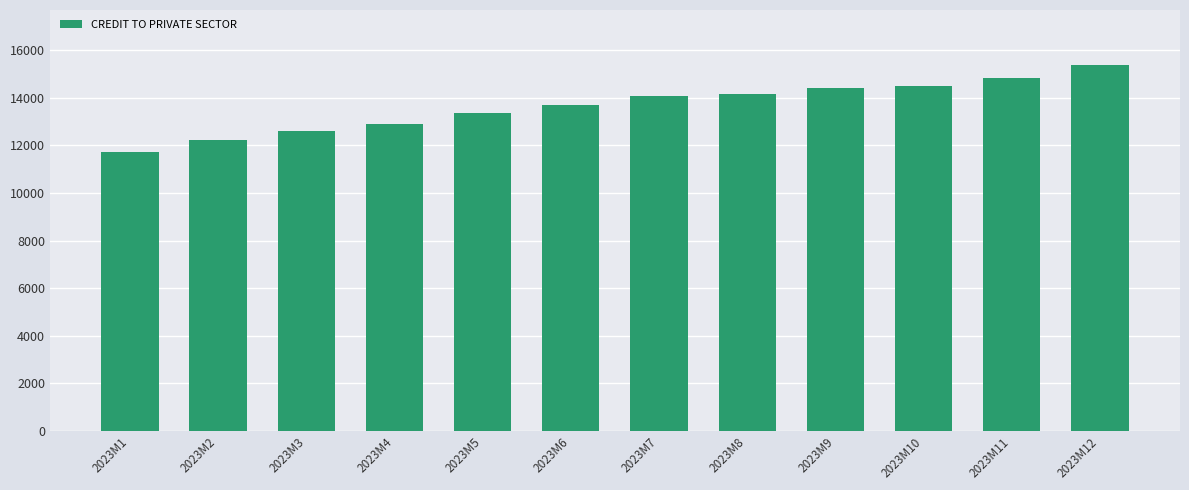

How many series are shown in this chart?

1